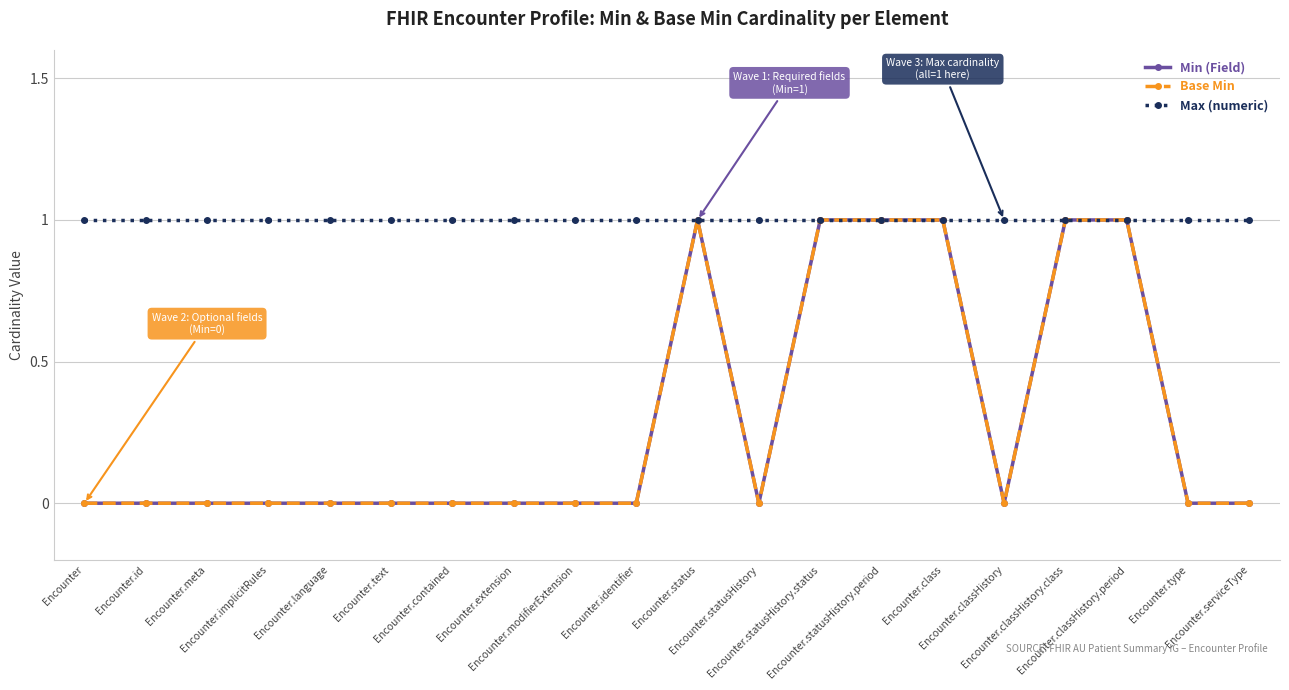

Does the chart have visible grid lines?

Yes